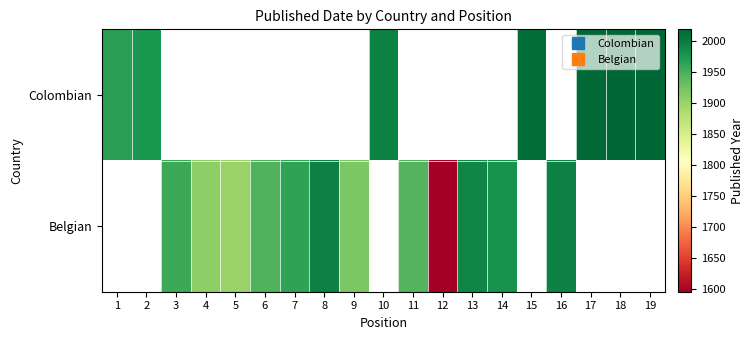

The value of Colombian at 1 is 1967.0. True or false?

True